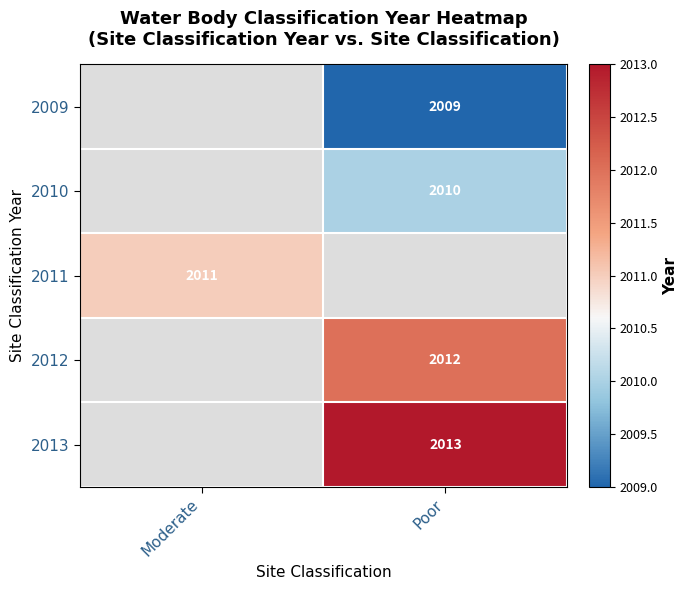

Is it true that 2009 equals 3323 at Poor?

False